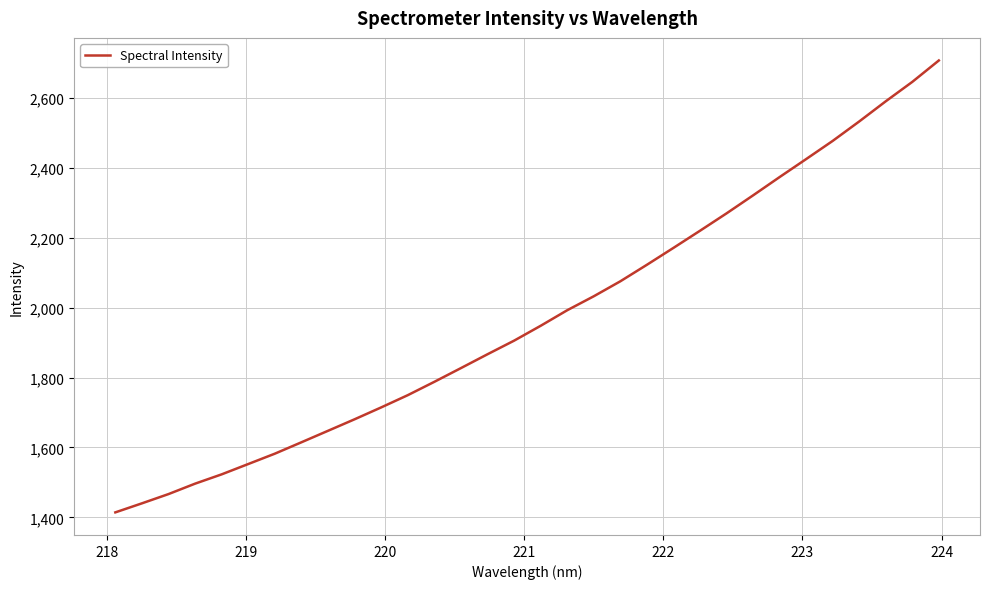

What is the minimum value shown in the chart?

1414.1